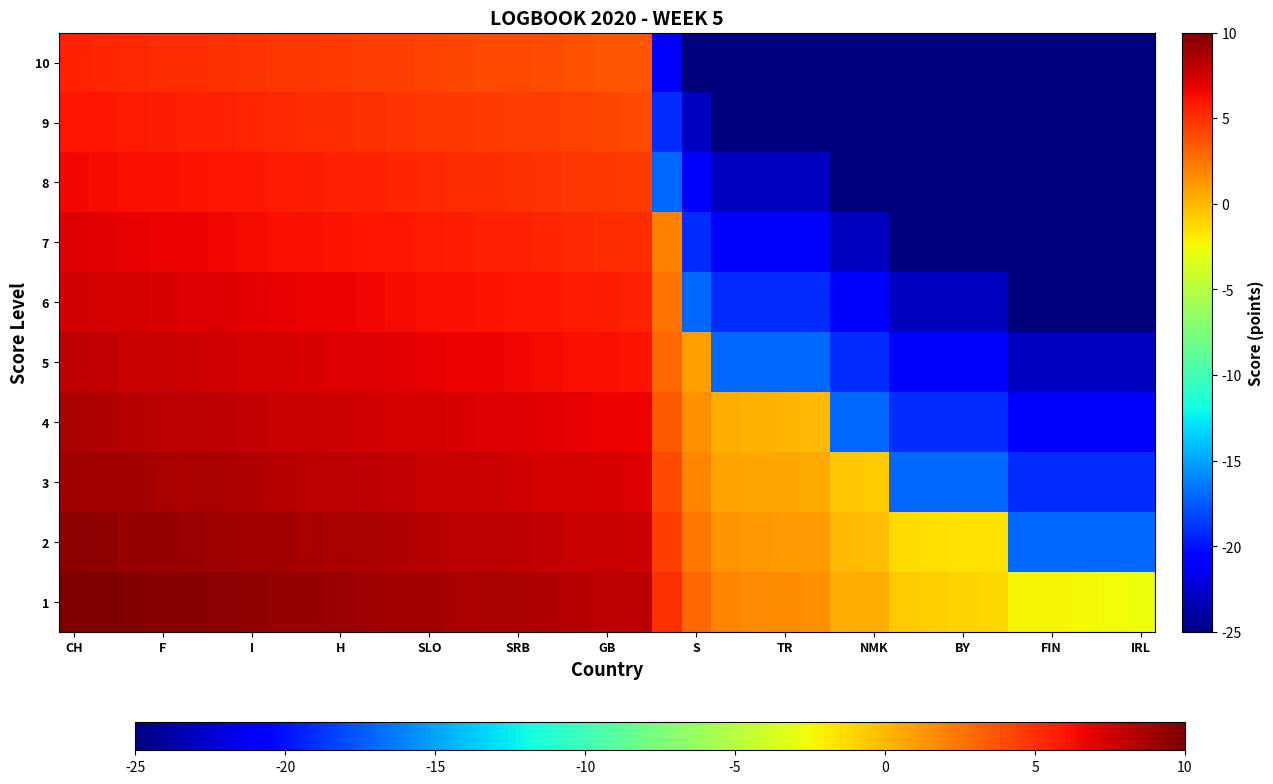

Rank the series by their maximum value, from lowest to highest.

10, 9, 8, 7, 6, 5, 4, 3, 2, 1